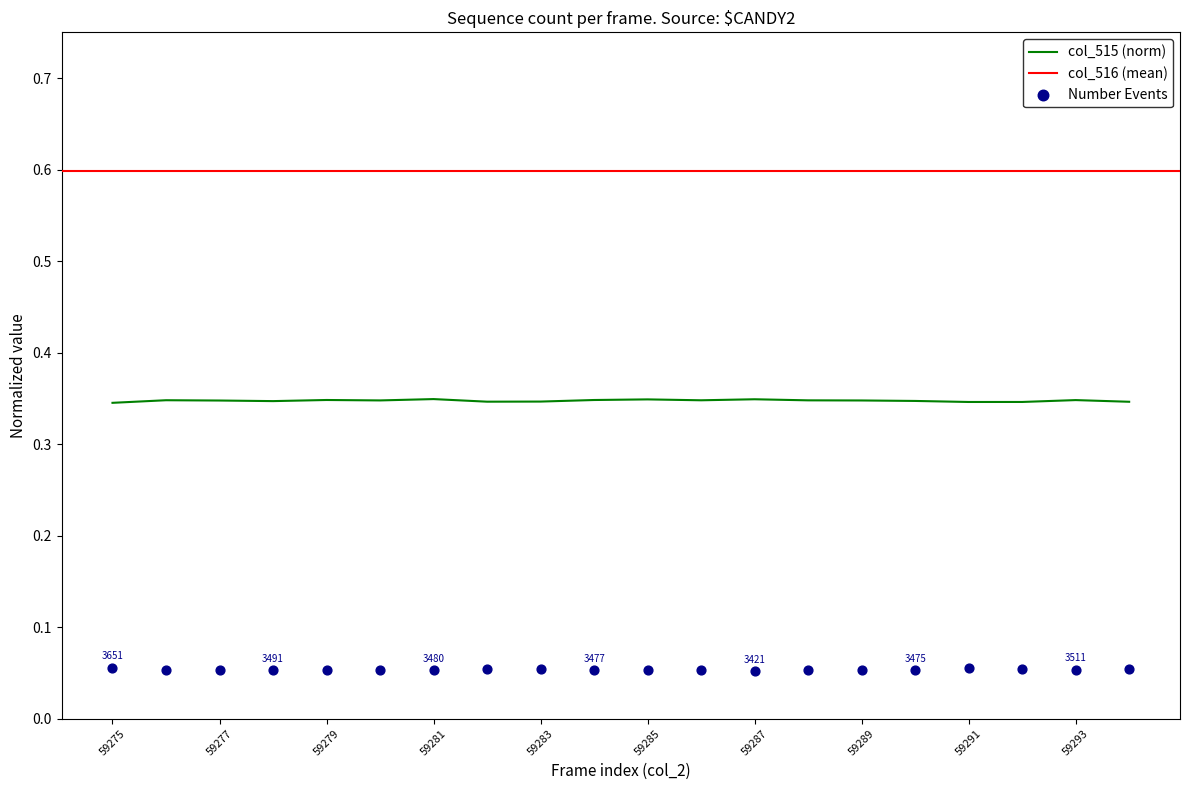

What is the total value across all series at 59283?

0.4